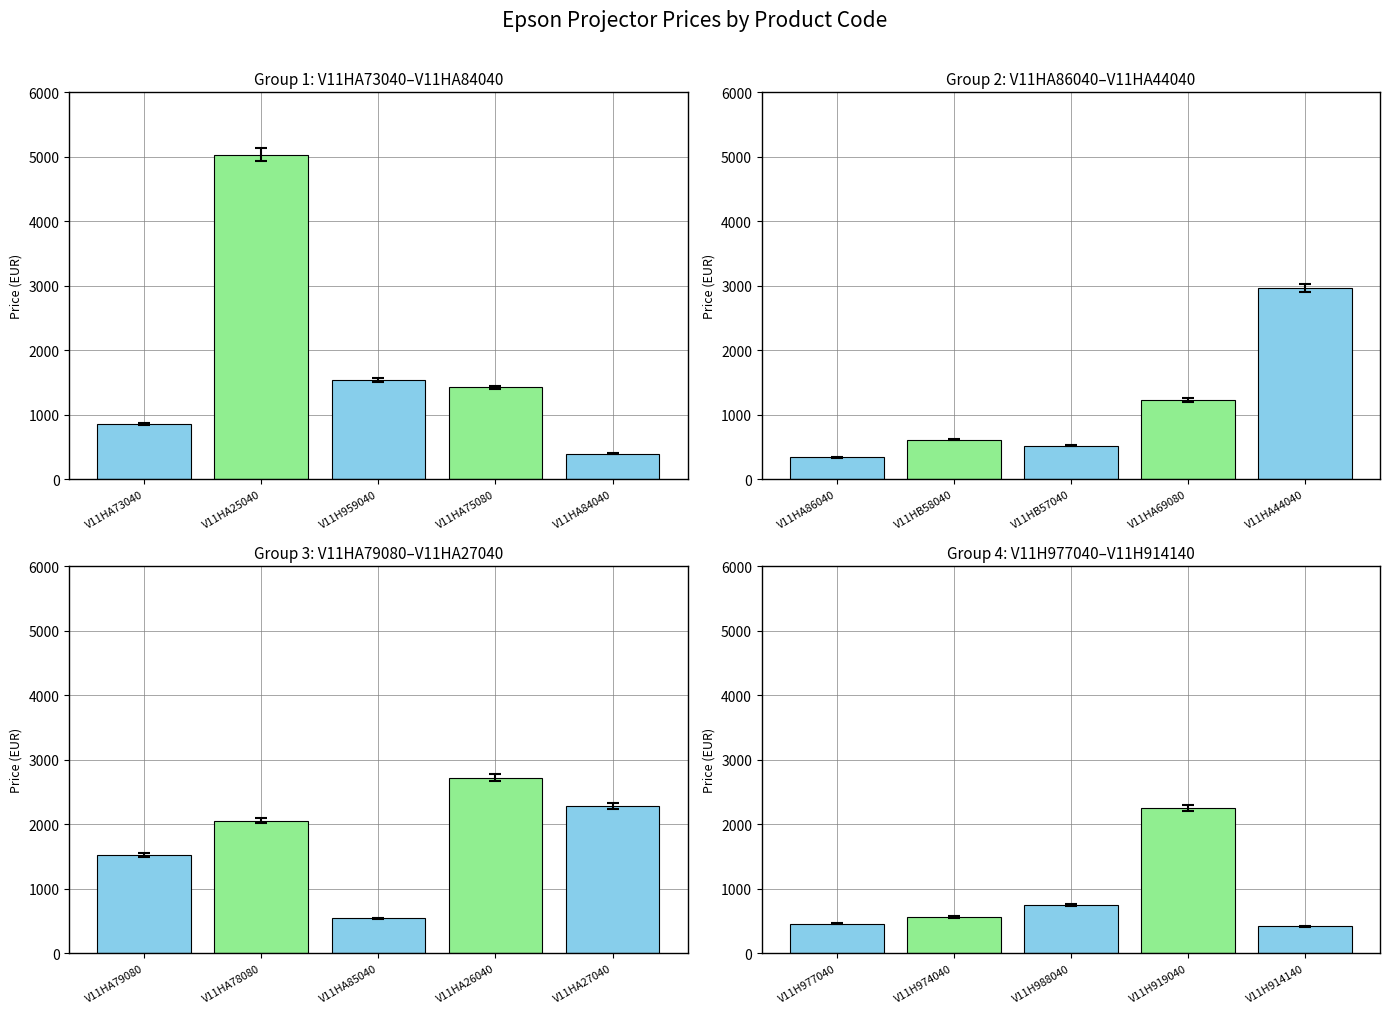

What is the value of the 2nd bar from the left?

565.0